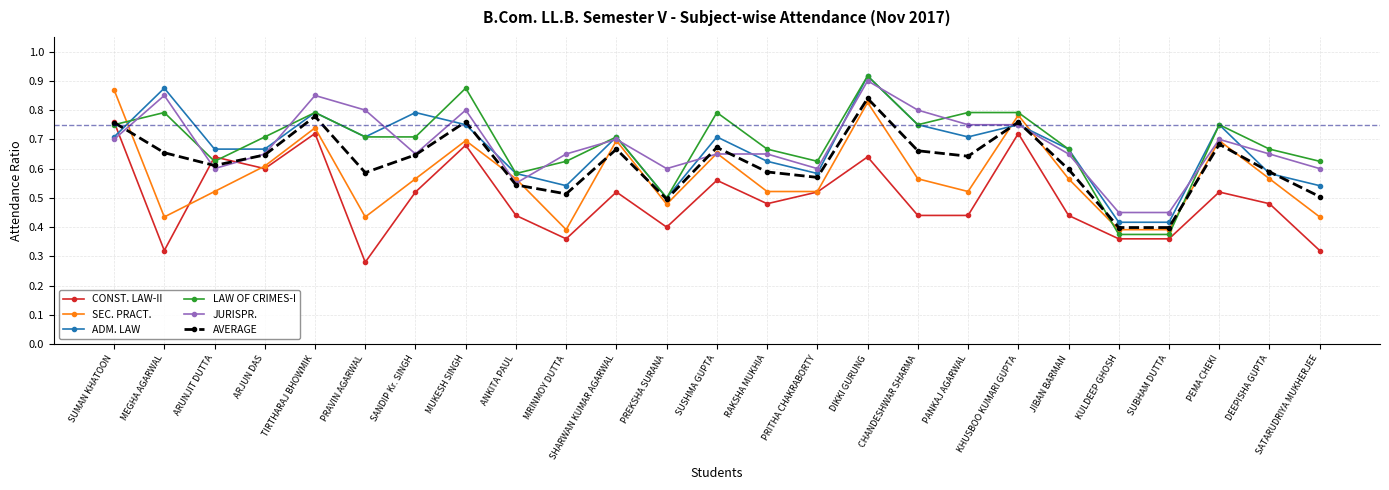

What is the sum of all ADM. LAW values?

16.7